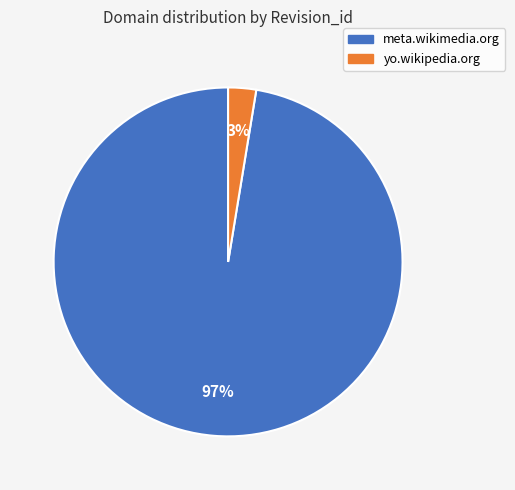

Which slice is the smallest?

yo.wikipedia.org